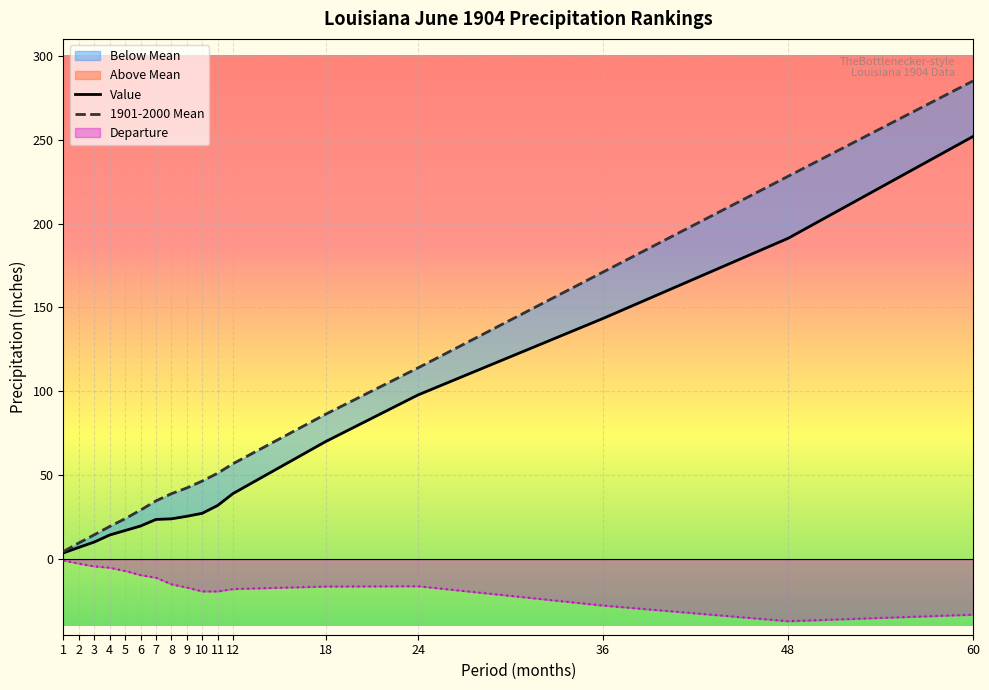

At which label does Value first exceed 25?

9